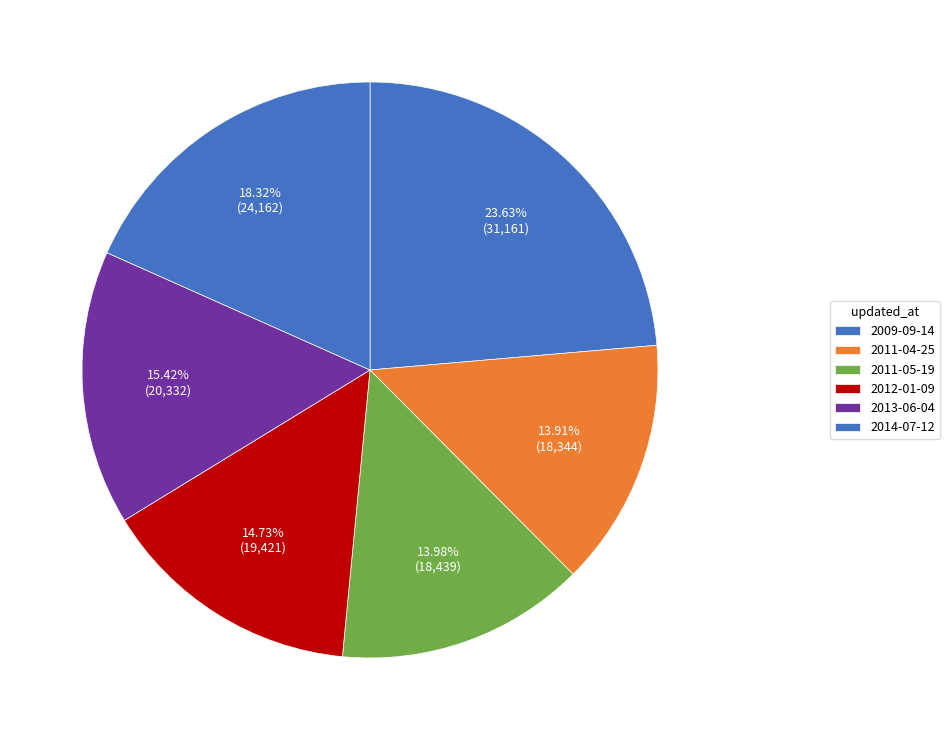

True or false: 2011-05-19 accounts for 14% of the total.

True